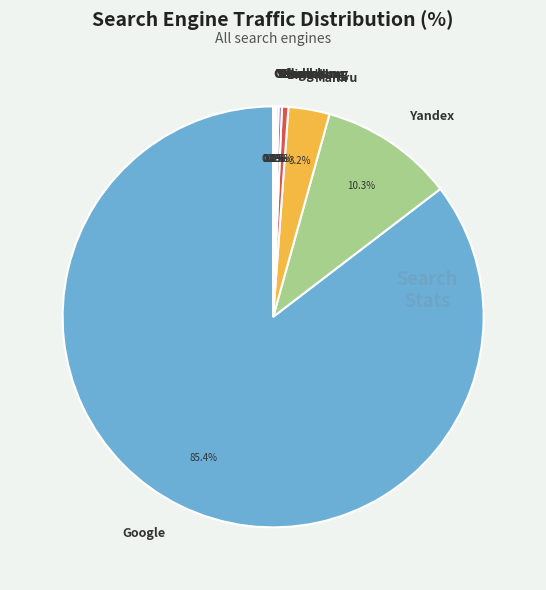

Is there a majority slice in this chart?

Yes